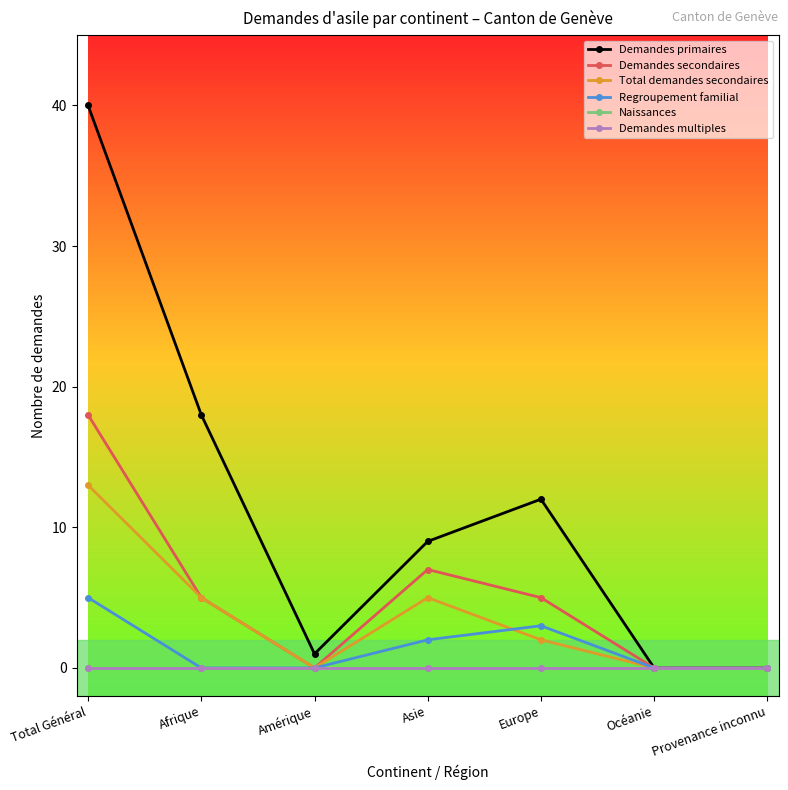

How many Total demandes secondaires values are between 0 and 5?

6